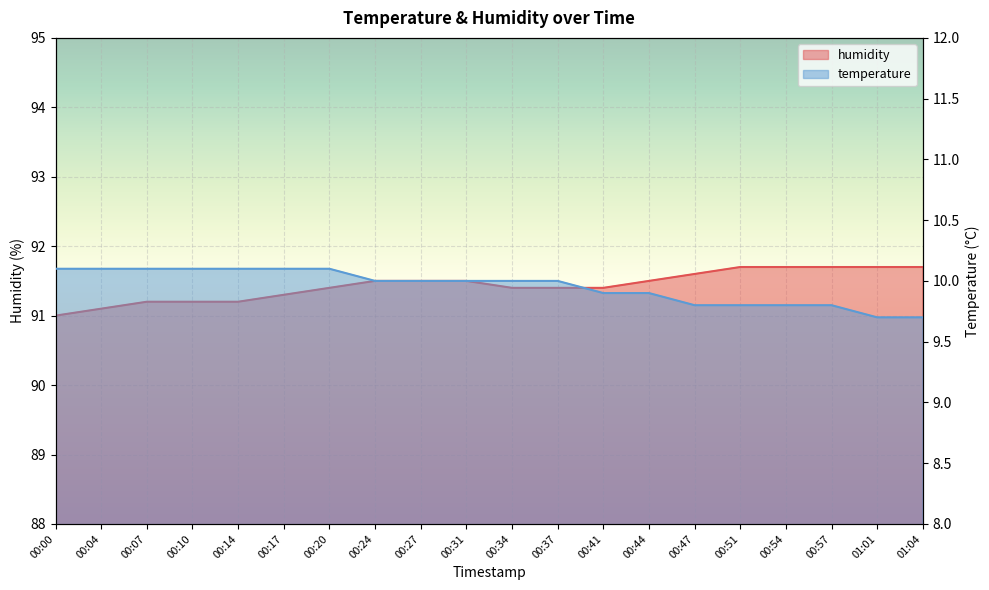

Which series has the widest spread of values?

humidity